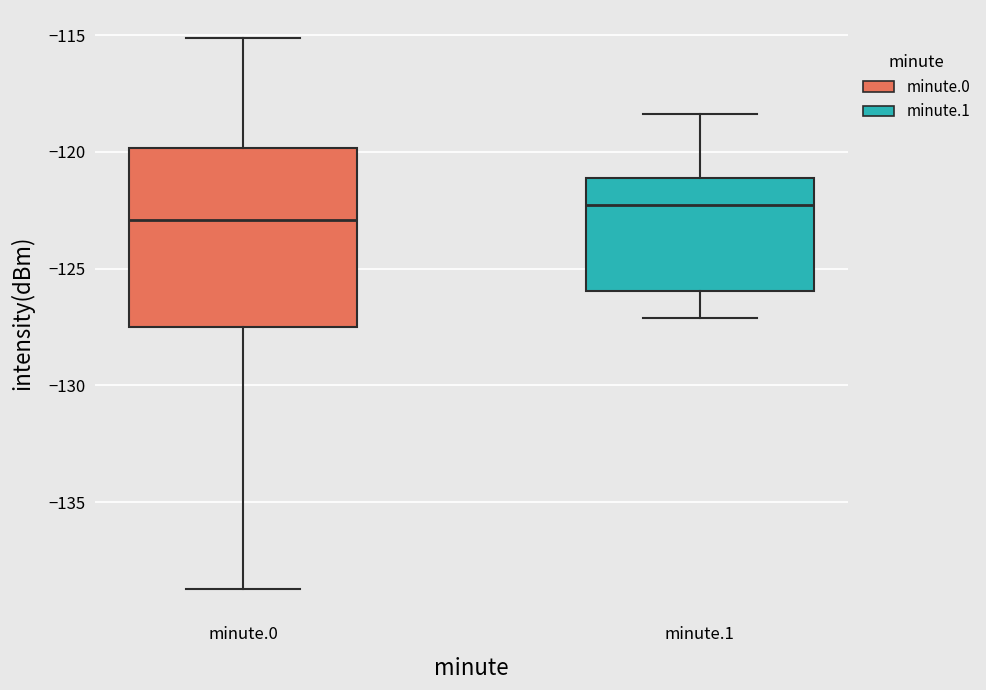

Reading left to right, transcribe this box plot: for each box, give where its median line is, the range the box spans, and where its two whiskers end, as read against the y-axis. The values are not printed on the chart, so give them approximately, as read against the axis.

minute.0: median -123.0, box -127.5 to -120.0, whiskers -138.5 to -115.0
minute.1: median -122.5, box -126.0 to -121.0, whiskers -127.0 to -118.5